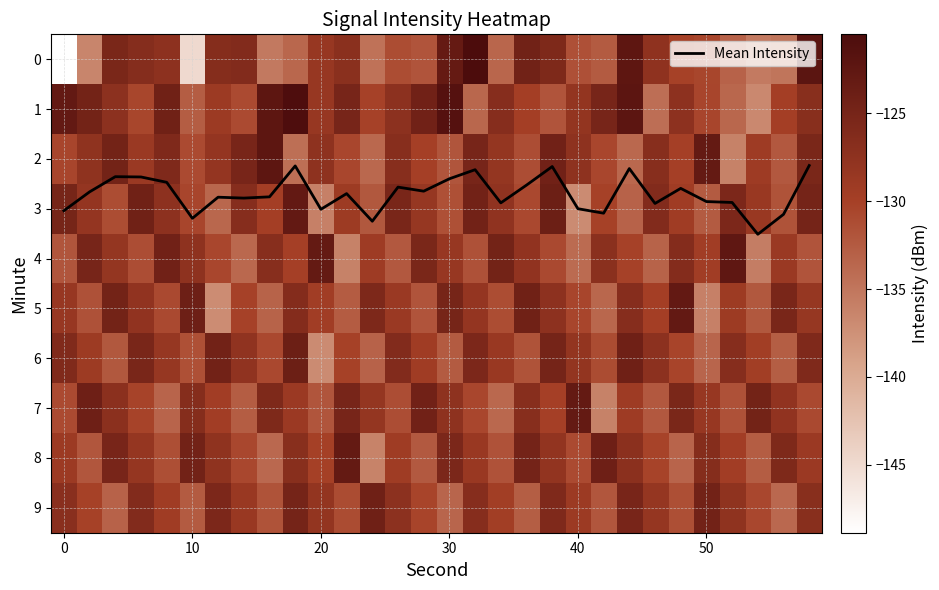

The Mean Intensity series shows 3.0 at 0. True or false?

True